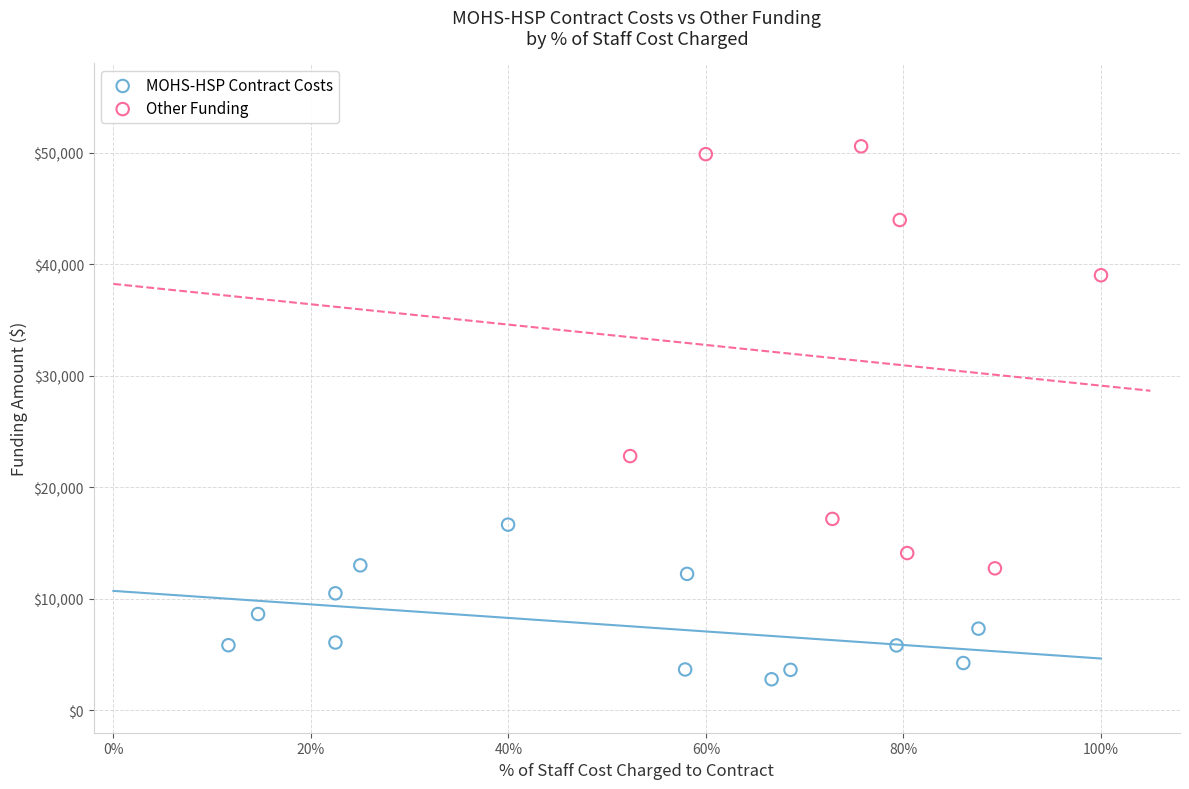

What are all the series names shown in the legend?

MOHS-HSP Contract Costs, Other Funding